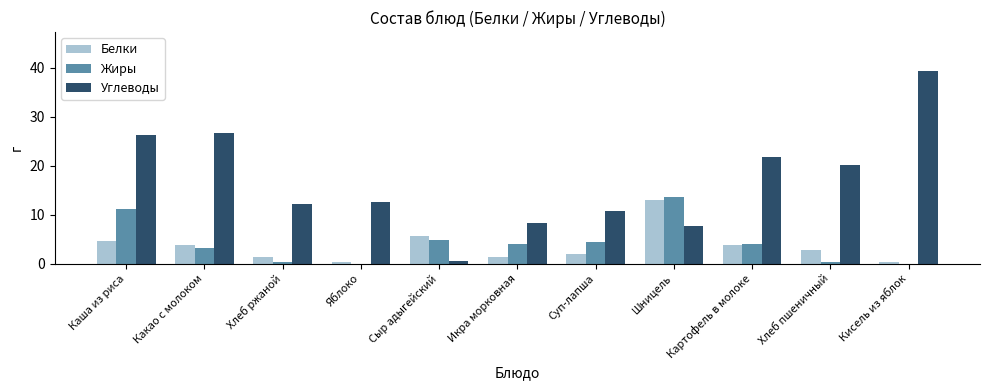

What is the sum of the Белки values at Хлеб пшеничный and Картофель в молоке?

6.5